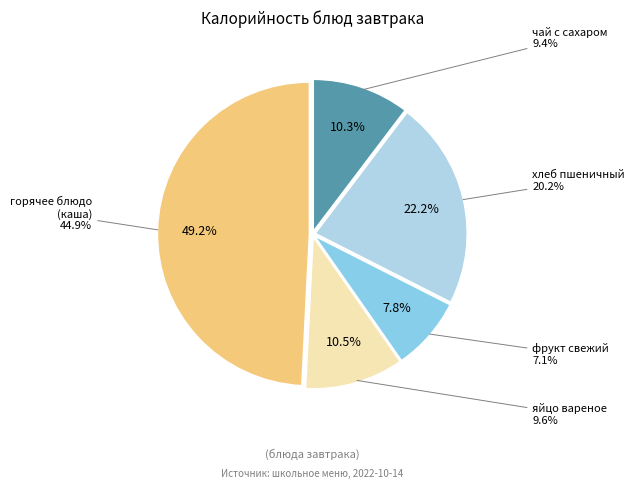

Is it true that Завтрак is 35% of the pie?

False